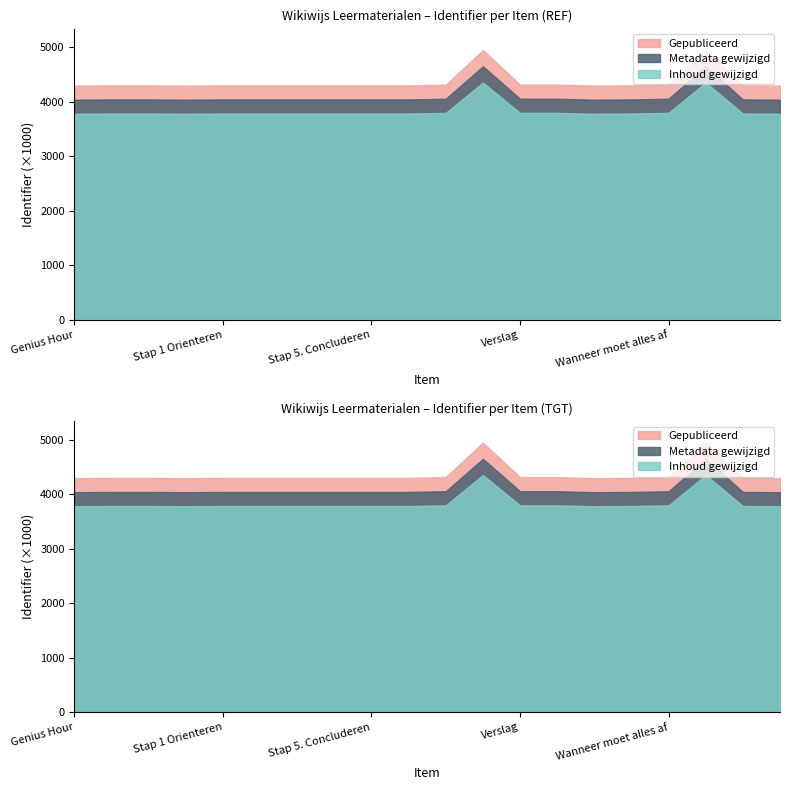

Which category has the lowest value in the Metadata gewijzigd series?

Genius Hour